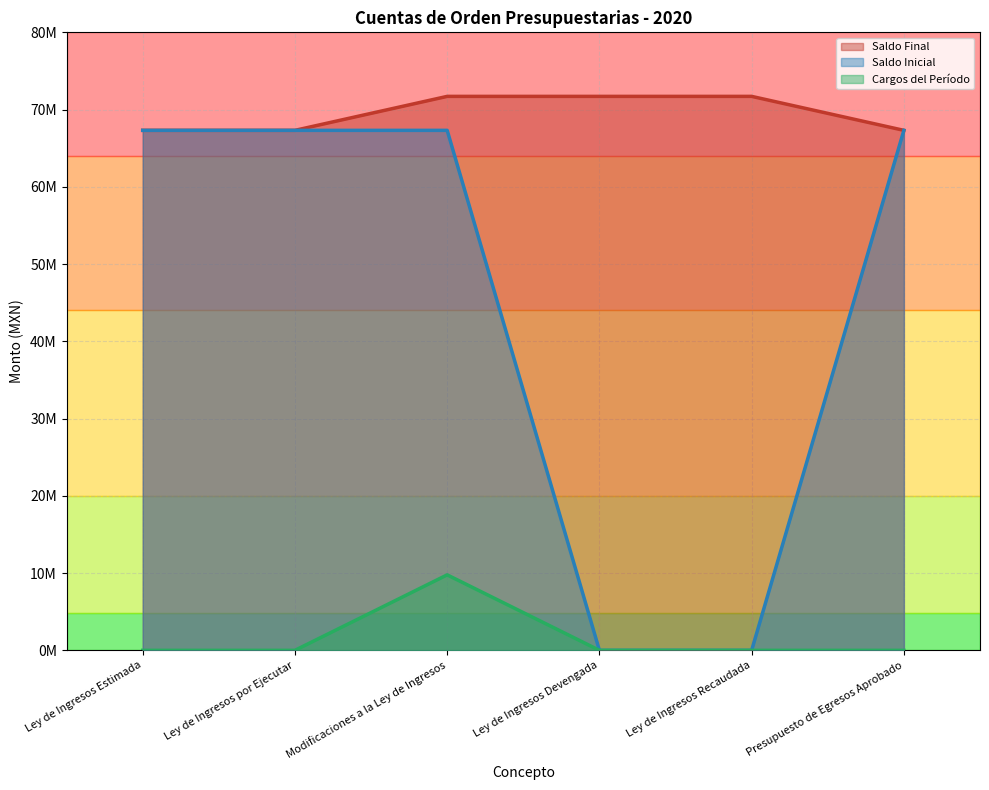

Which has a higher value, Ley de Ingresos Devengada or Ley de Ingresos Recaudada?

Ley de Ingresos Devengada